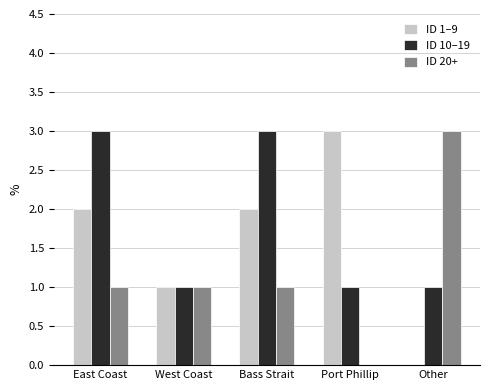

What is the total value across all series at Port Phillip?

4